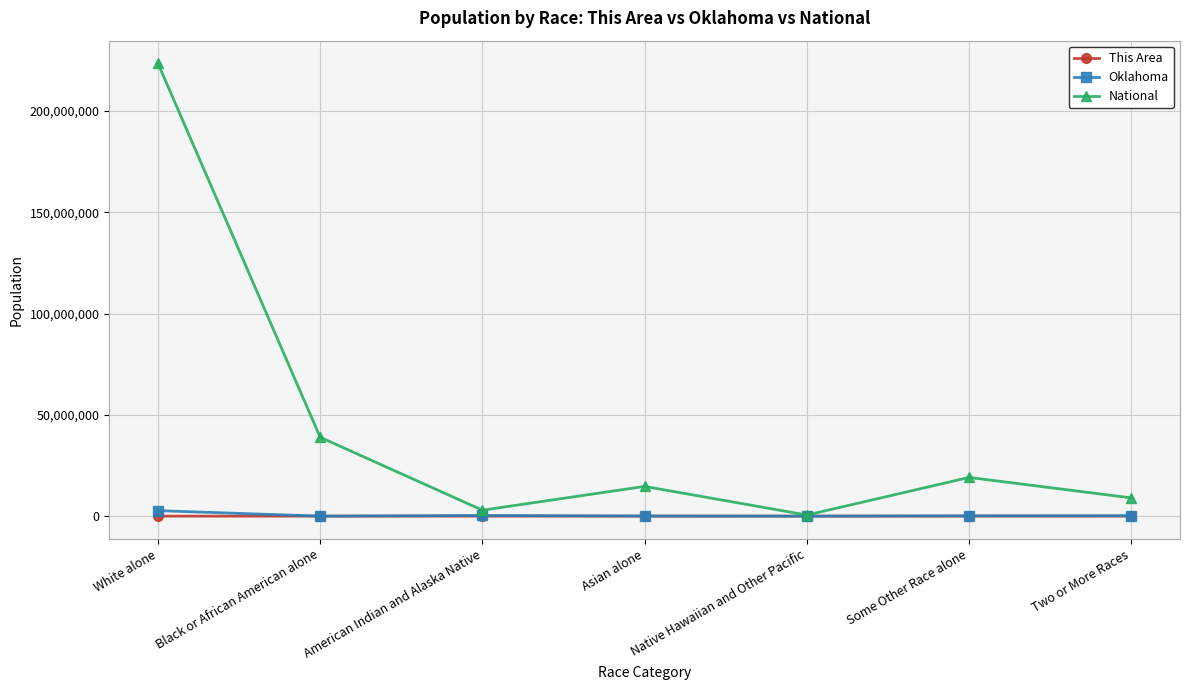

What is the difference between the second highest and second lowest values in the This Area series?

888